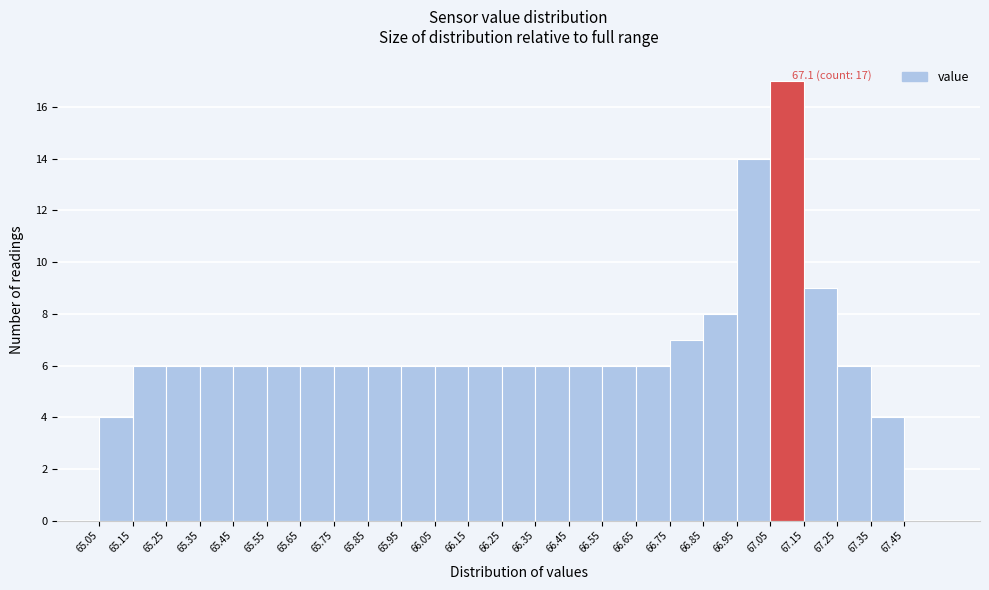

Over which range of the x-axis is the bar tallest?

67.05 to 67.15